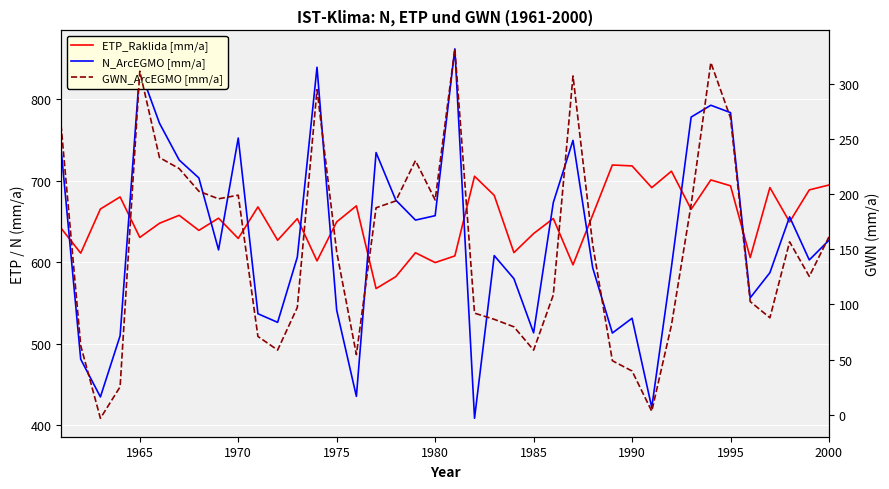

How many data points in N_ArcEGMO [mm/a] are above 615?

20